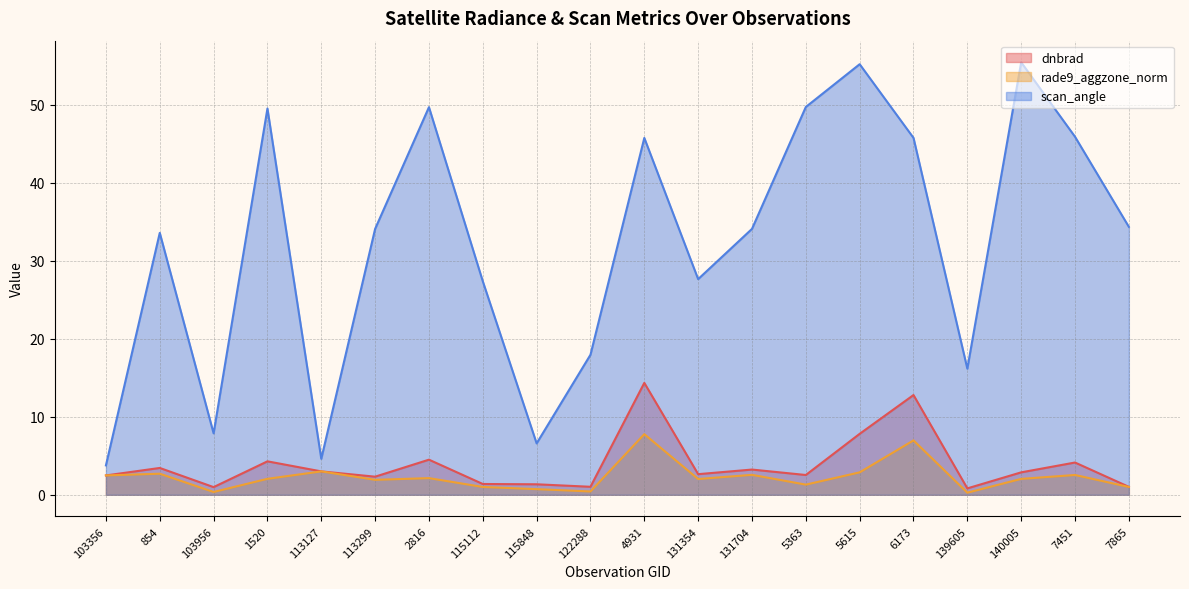

What is the difference between the second highest and second lowest values in the rade9_aggzone_norm series?

6.6